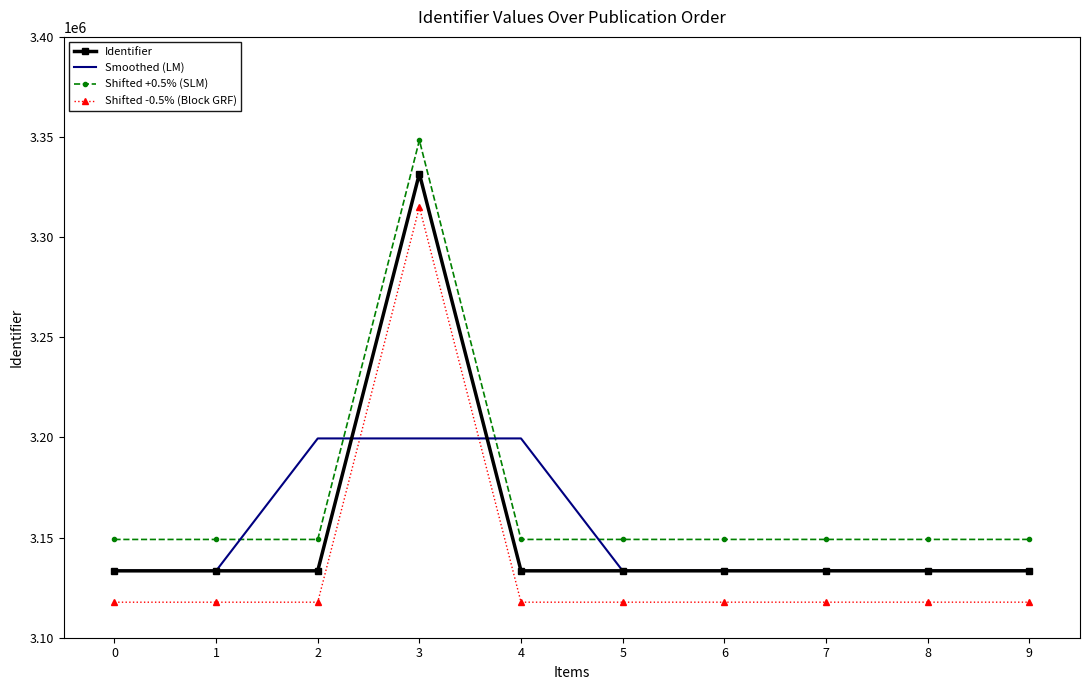

What is the minimum value for Smoothed (LM)?

3133401.5